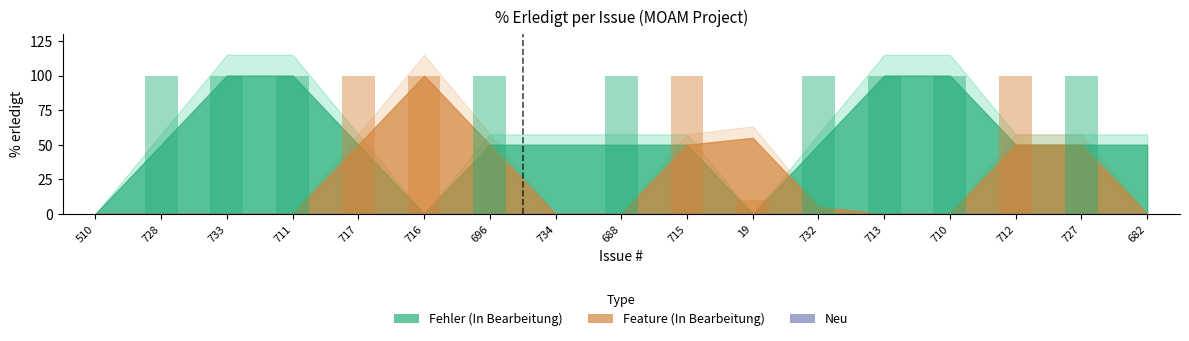

The value at 711 is 141. True or false?

False